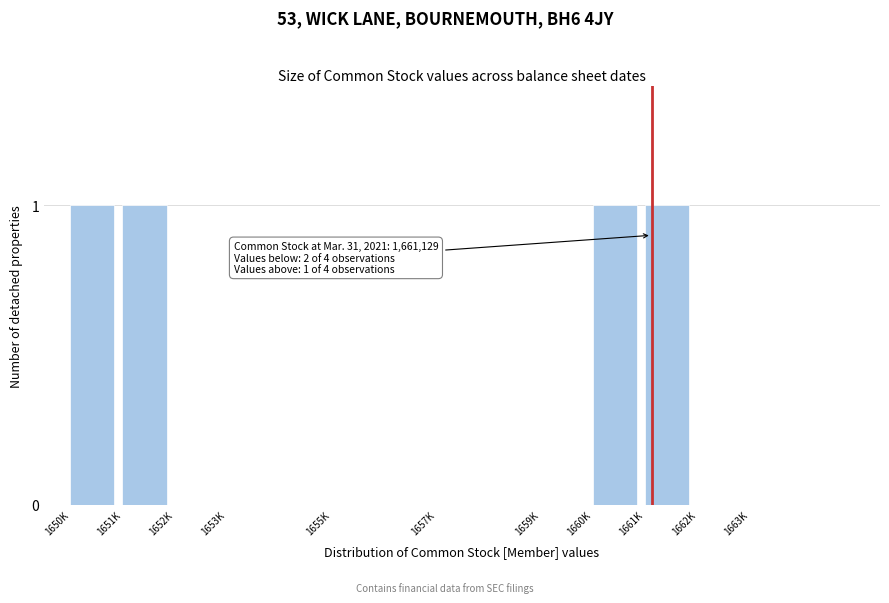

Reading left to right, what are all the values shown in this chart?

1650K=1	1651K=1	1652K=0	1653K=0	1655K=0	1657K=0	1659K=0	1660K=1	1661K=1	1662K=0	1663K=0